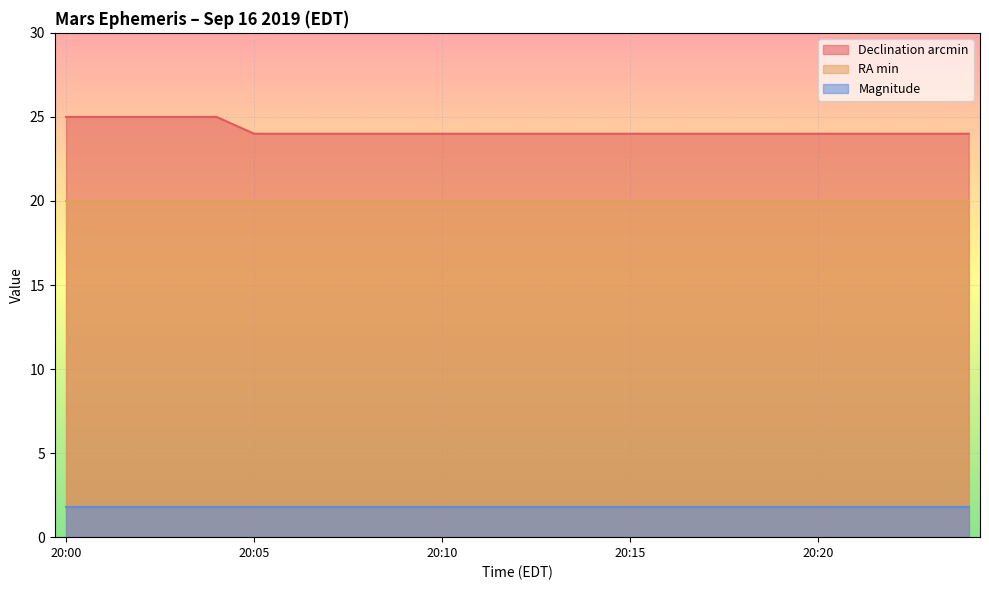

True or false: Declination arcmin and Magnitude cross at least once.

False